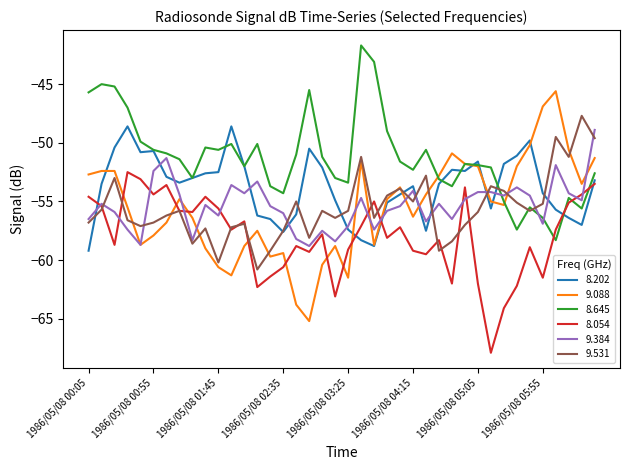

Which series has the largest range (max minus min)?

9.088